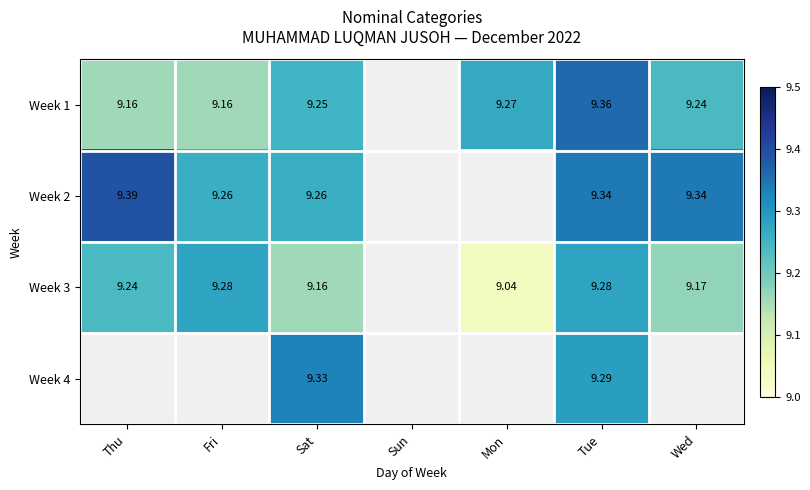

The Week 3 series shows 0.0 at Sun. True or false?

True